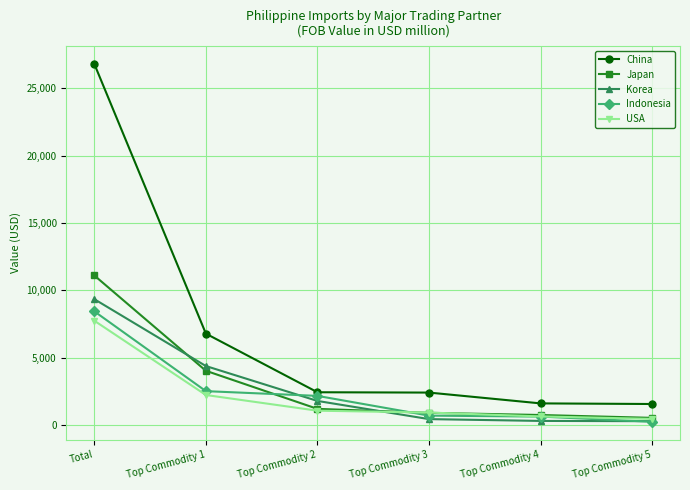

What is the maximum value for USA?

7751.1